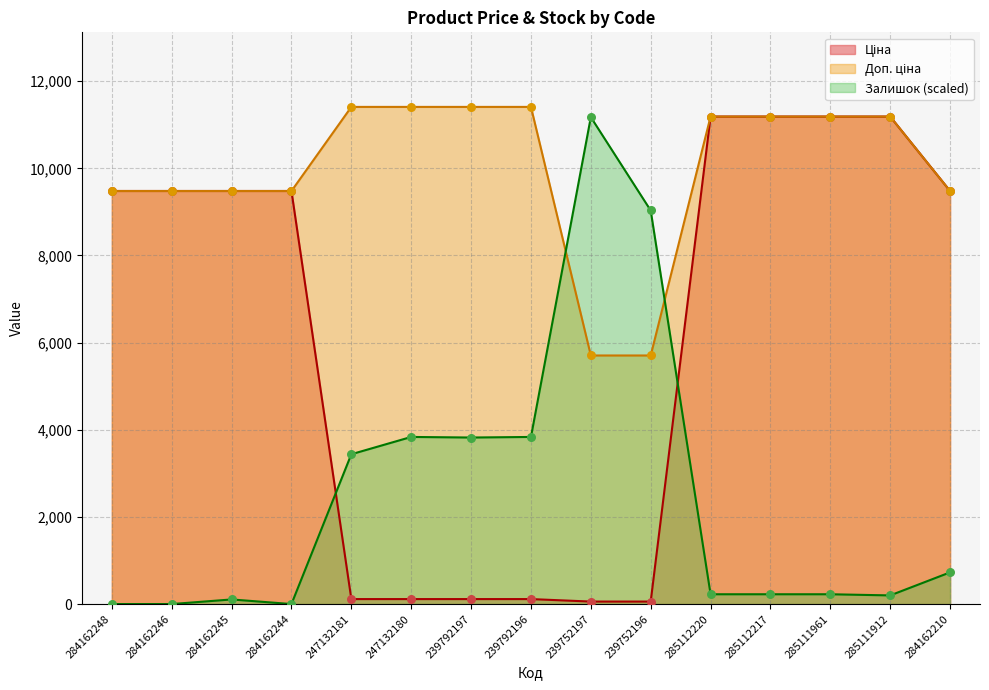

Is the value of Залишок at 284162245 greater than the value of Доп. ціна at 284162248?

No